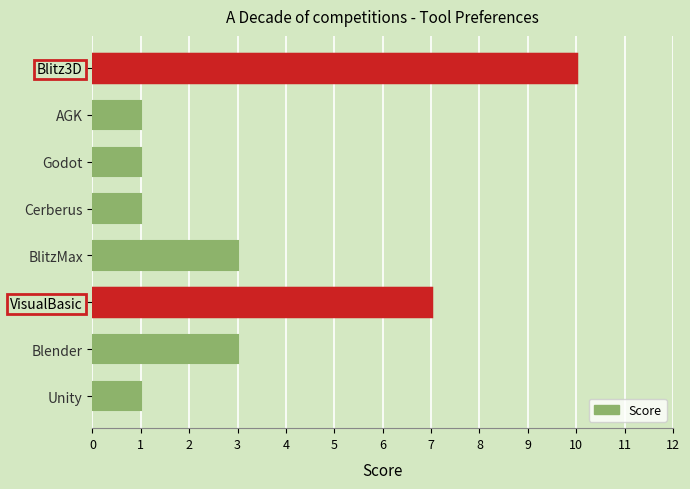

What is the difference between the maximum and minimum values?

9